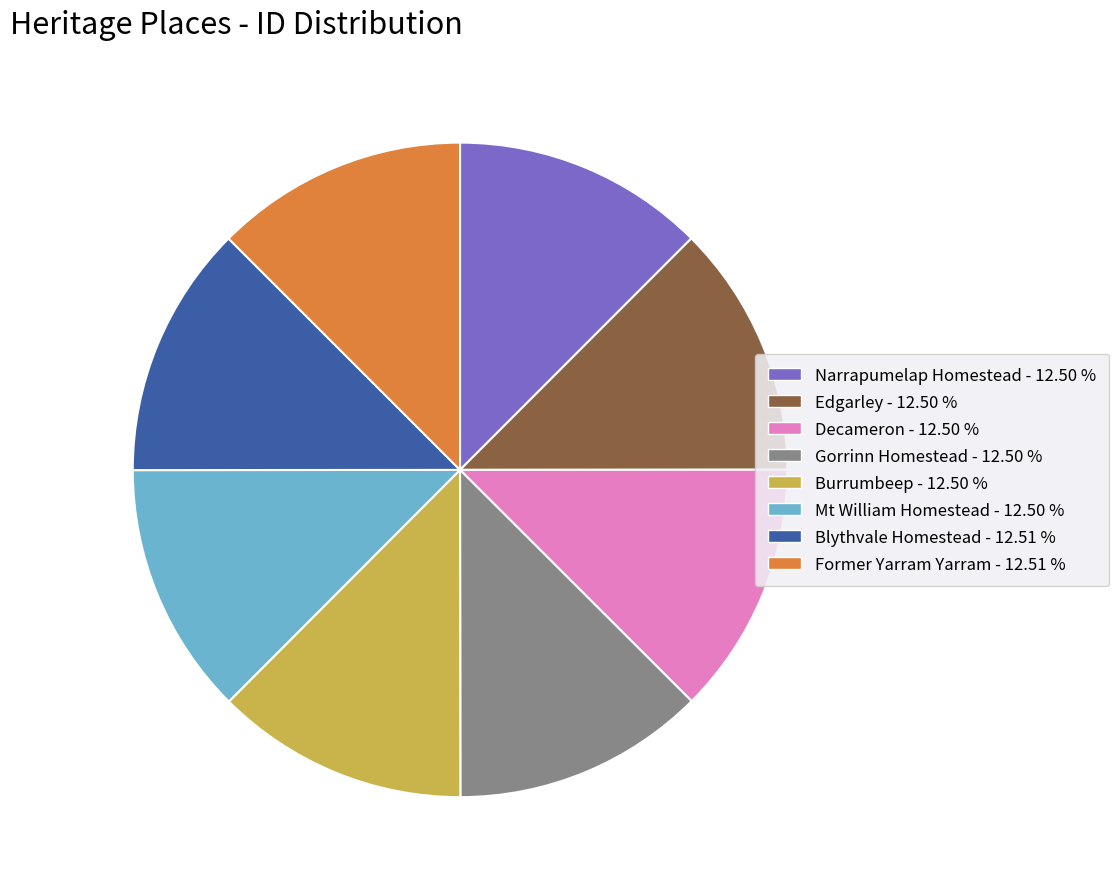

How many slices are in this pie chart?

8